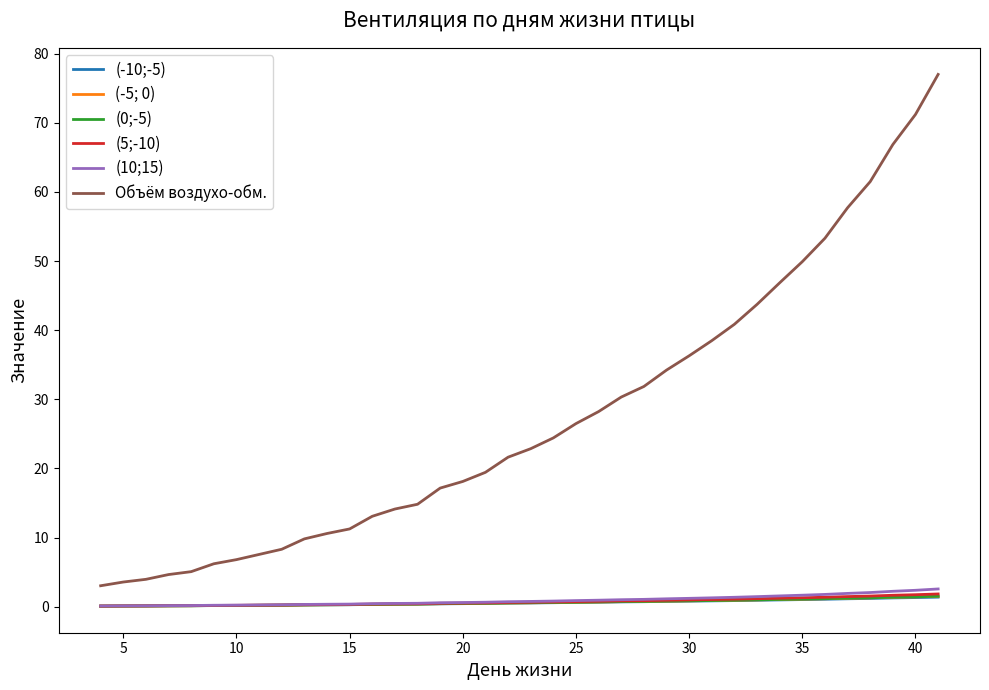

What are all the series names shown in the legend?

(-10;-5), (-5; 0), (0;-5), (5;-10), (10;15), Объём воздухо-обм.